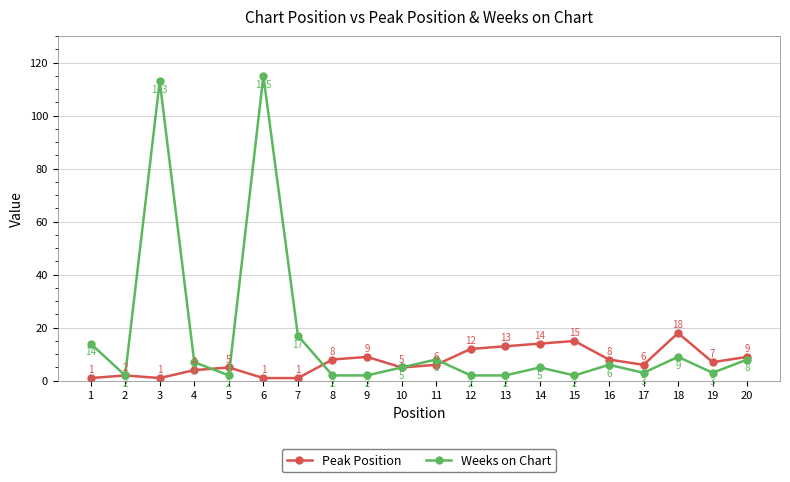

Reading right to left, extract all data points from this chart.

Peak Position: 20=9	19=7	18=18	17=6	16=8	15=15	14=14	13=13	12=12	11=6	10=5	9=9	8=8	7=1	6=1	5=5	4=4	3=1	2=2	1=1
Weeks on Chart: 20=8	19=3	18=9	17=3	16=6	15=2	14=5	13=2	12=2	11=8	10=5	9=2	8=2	7=17	6=115	5=2	4=7	3=113	2=2	1=14